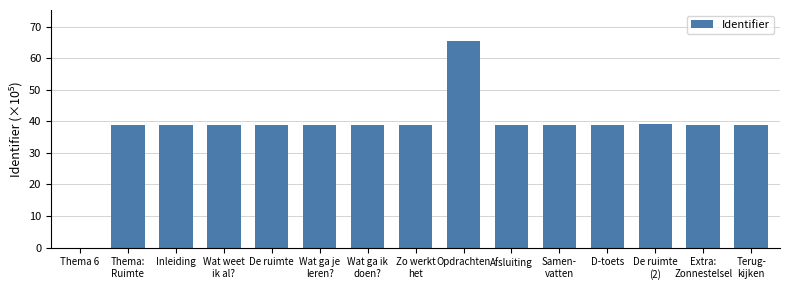

What is the change in value from Thema 6 to D-toets?

+39.0